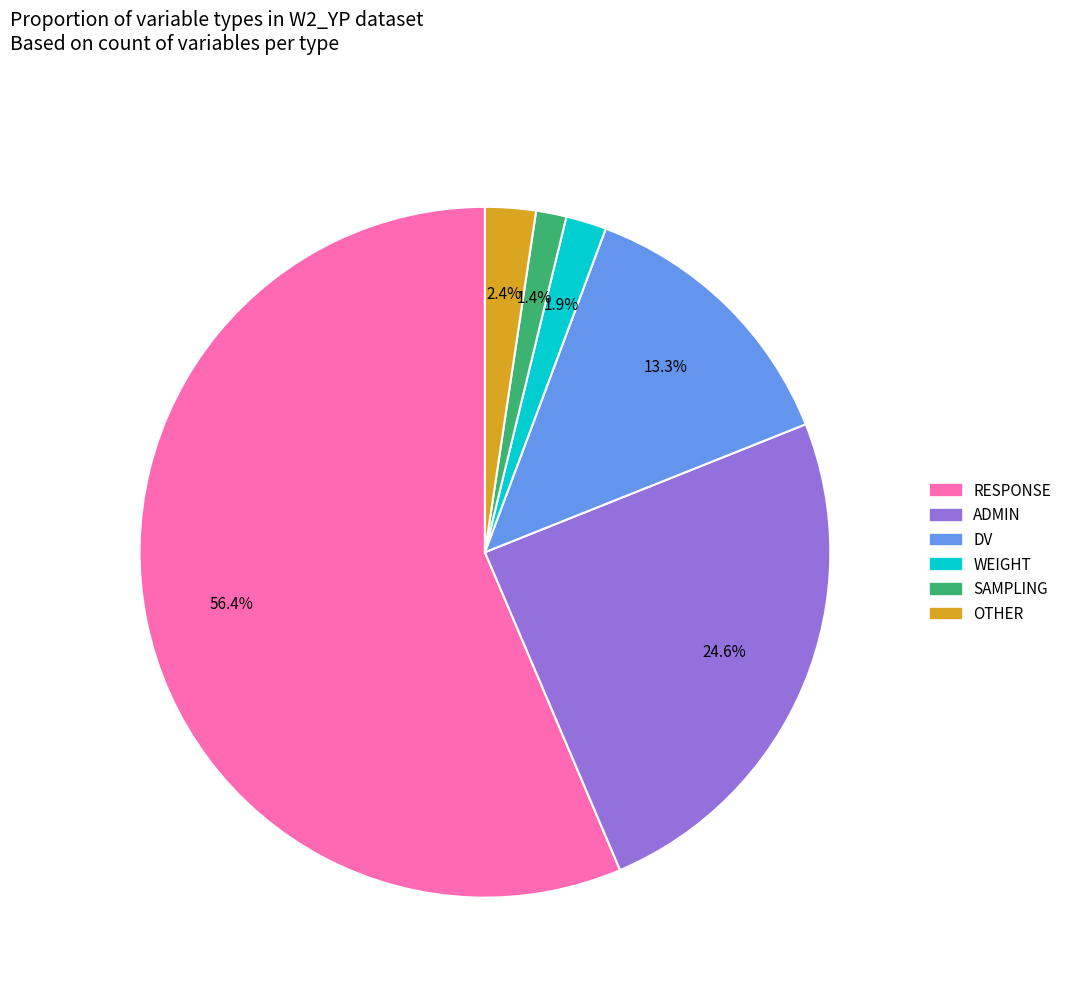

How many segments does this pie chart have?

6